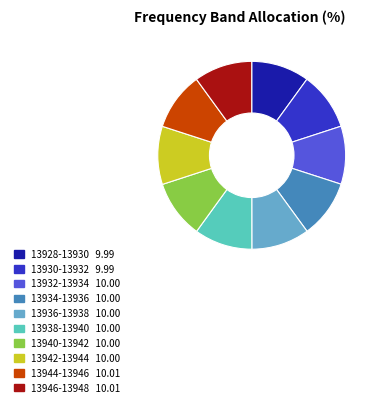

Is there a majority slice in this chart?

No